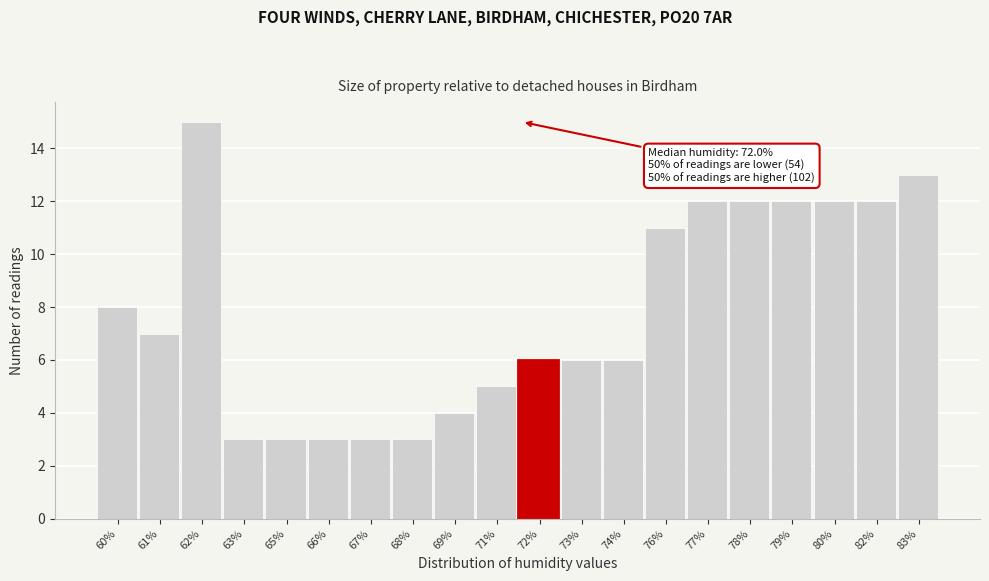

Reading left to right, what are all the values shown in this chart?

60%=8	61%=7	62%=15	63%=3	65%=3	66%=3	67%=3	68%=3	69%=4	71%=5	72%=6	73%=6	74%=6	76%=11	77%=12	78%=12	79%=12	80%=12	82%=12	83%=13